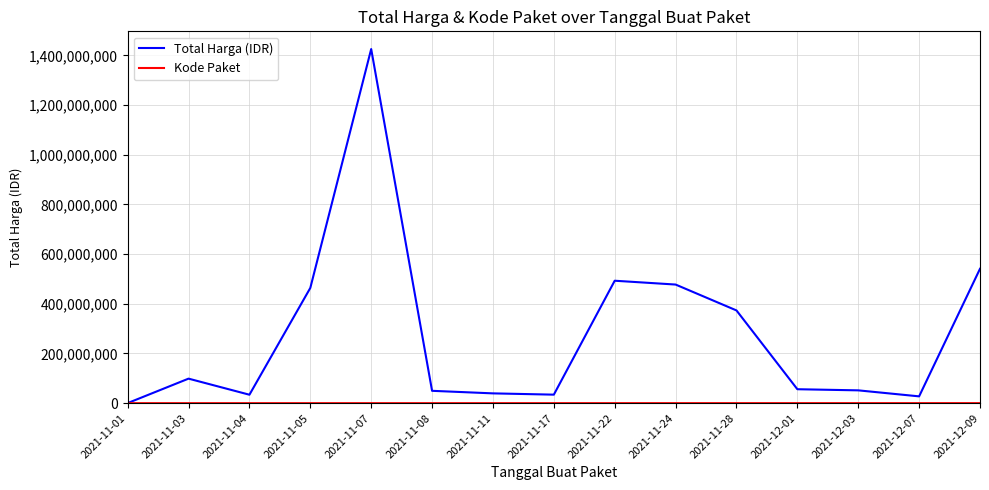

What is the average value of the Total Harga (IDR) series?

277778601